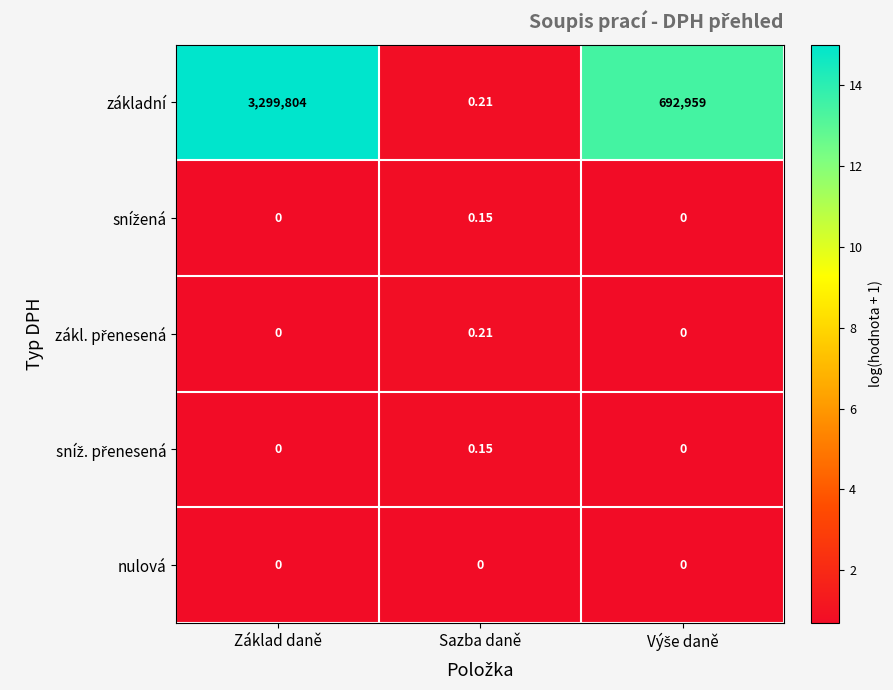

Which series has the largest total across all categories?

základní